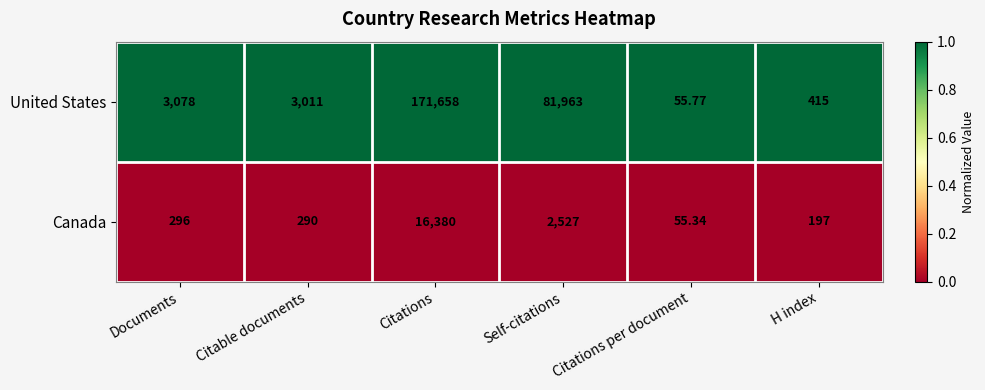

Is the value of United States at Self-citations greater than the value of Canada at Citations?

Yes